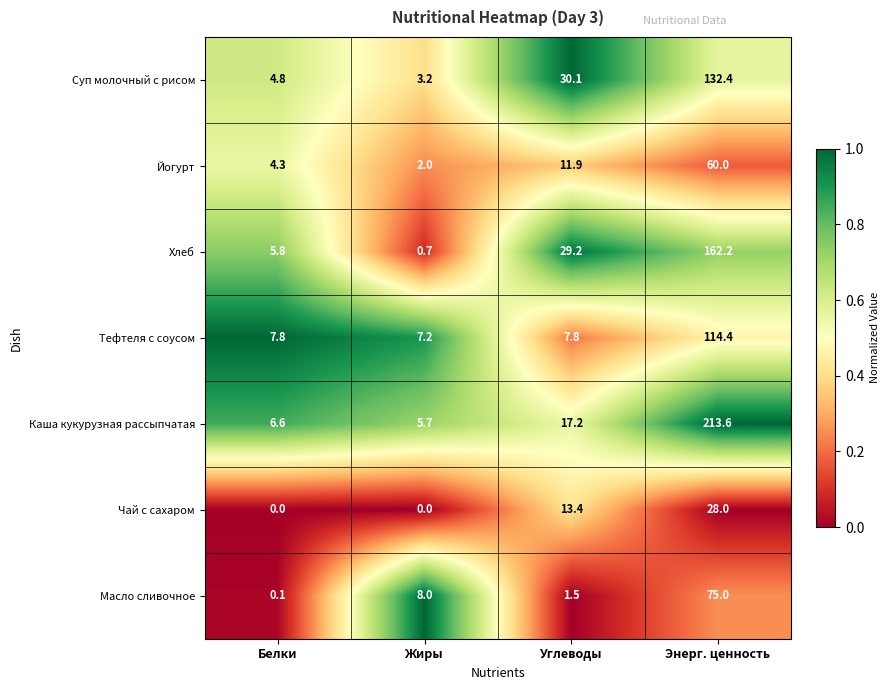

What is the sum of the Каша кукурузная рассыпчатая values at Углеводы and Жиры?

22.9